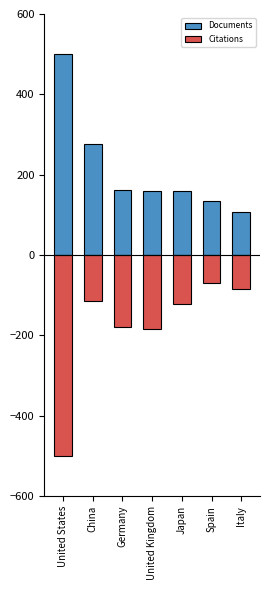

What is the average value of the Citations series?

-178.9